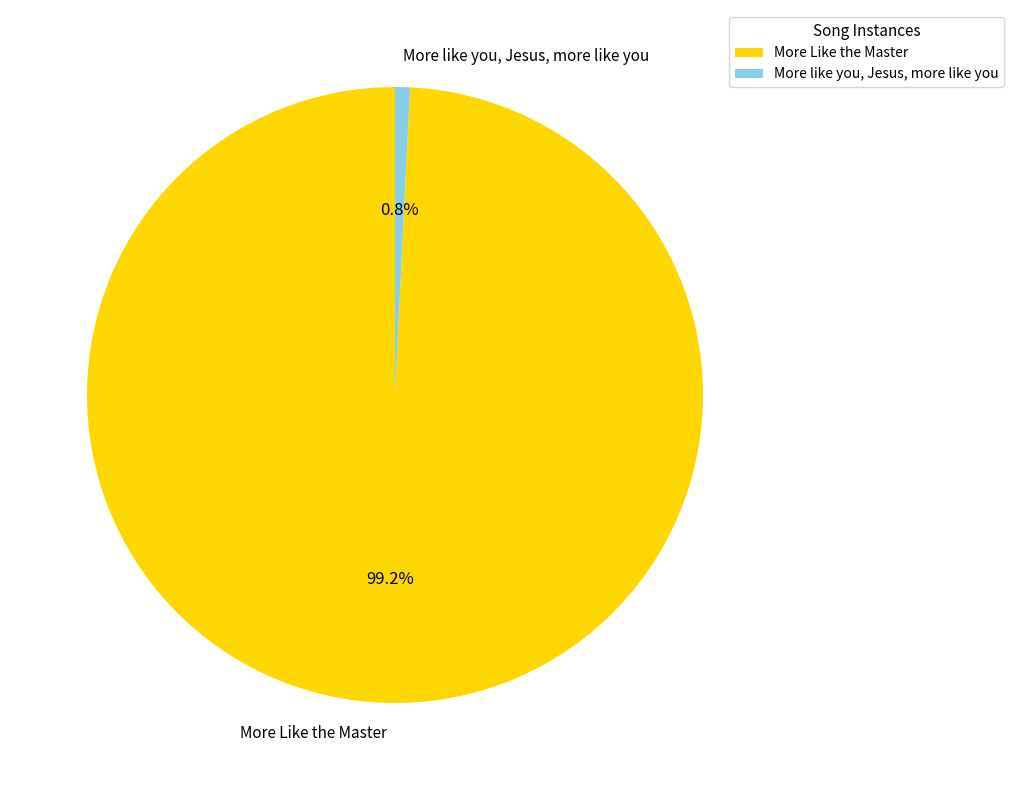

How many slices are in this pie chart?

2